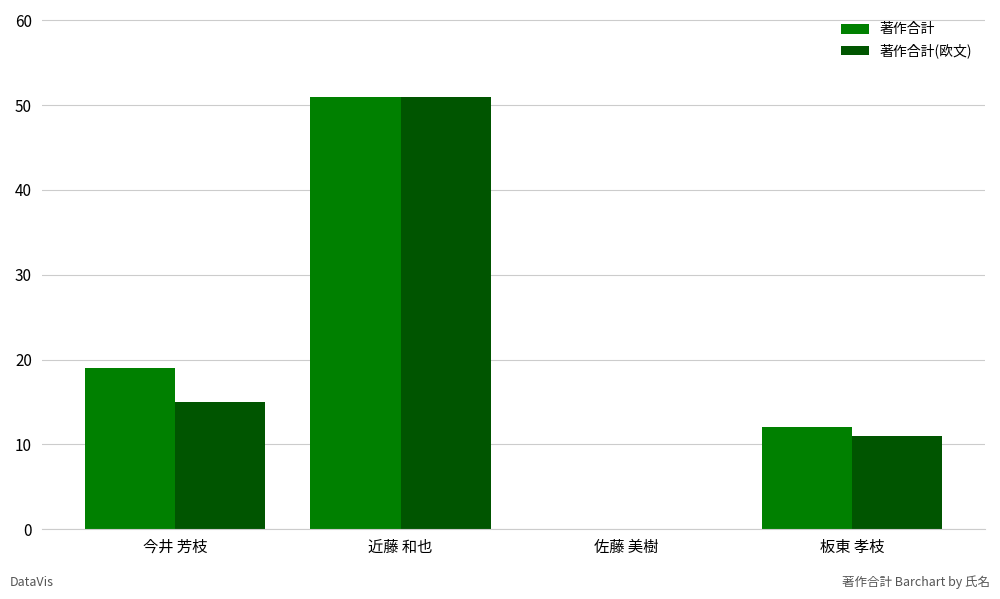

What is the sum of all 著作合計(欧文) values?

77